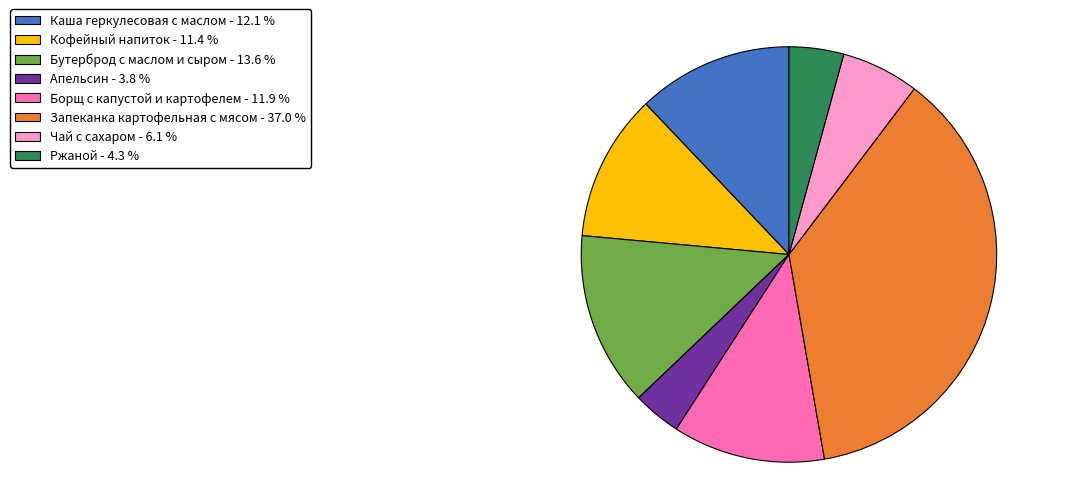

Is there any slice that represents more than half of the pie?

No